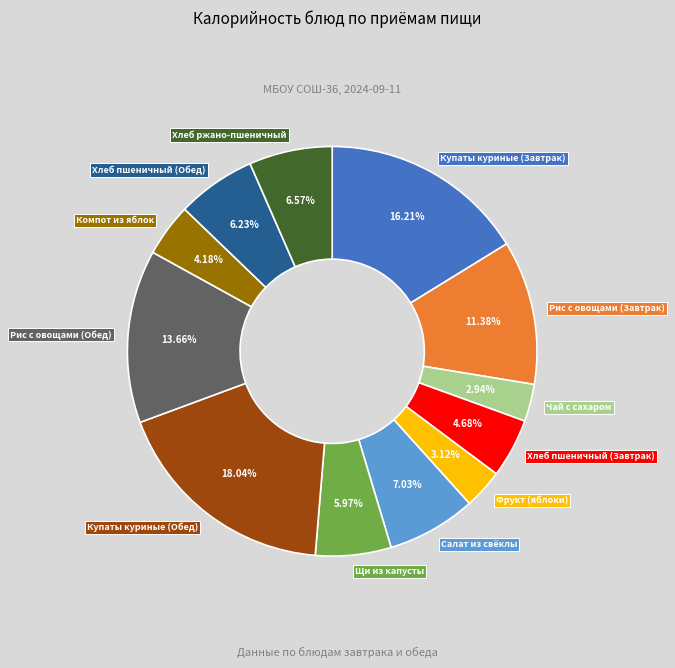

Is there any slice that represents more than half of the pie?

No